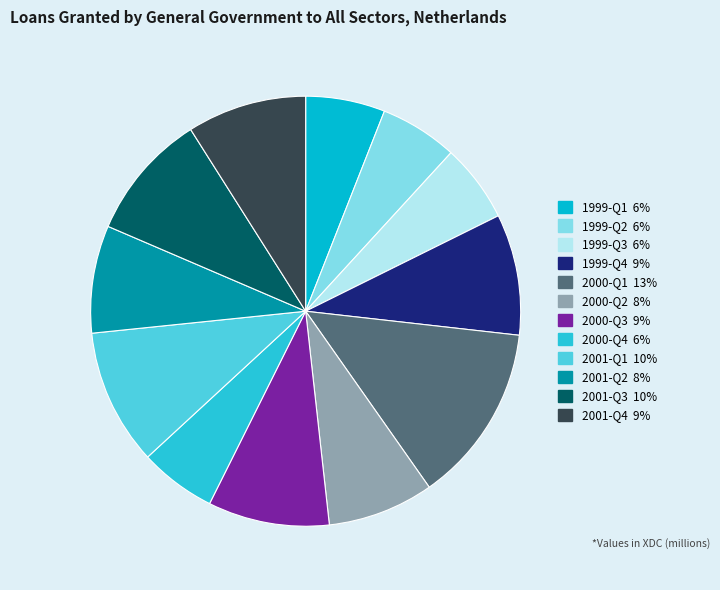

Combined, what portion of the pie is 1999-Q3 and 1999-Q4?

15.0%